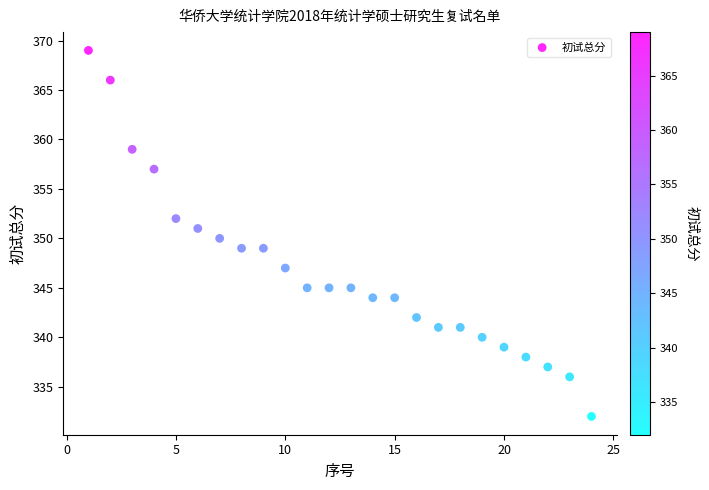

What is the range of X values (max minus min)?

23